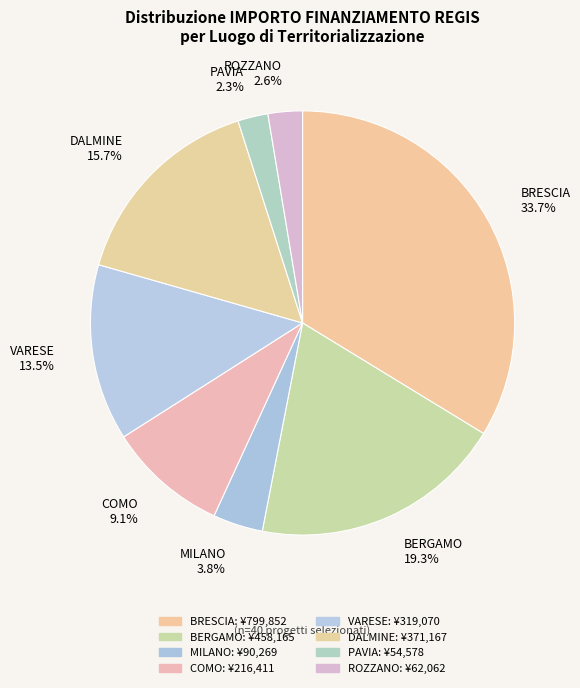

Does MILANO 3.8% account for over 50% of the chart?

No